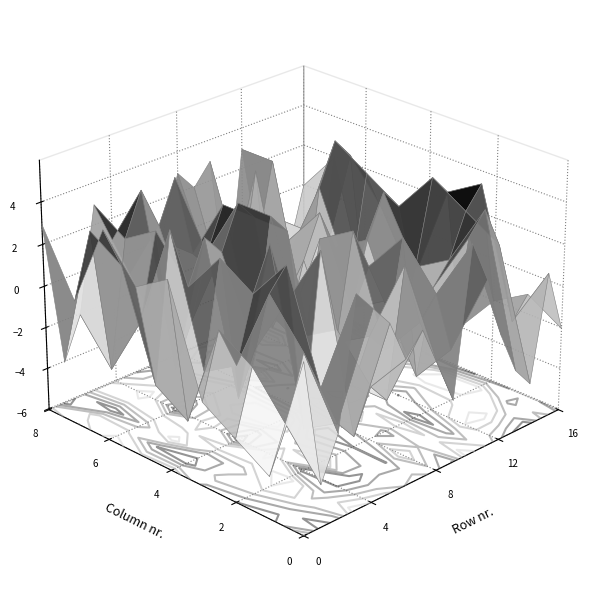

At which label does row15 reach its peak?

3